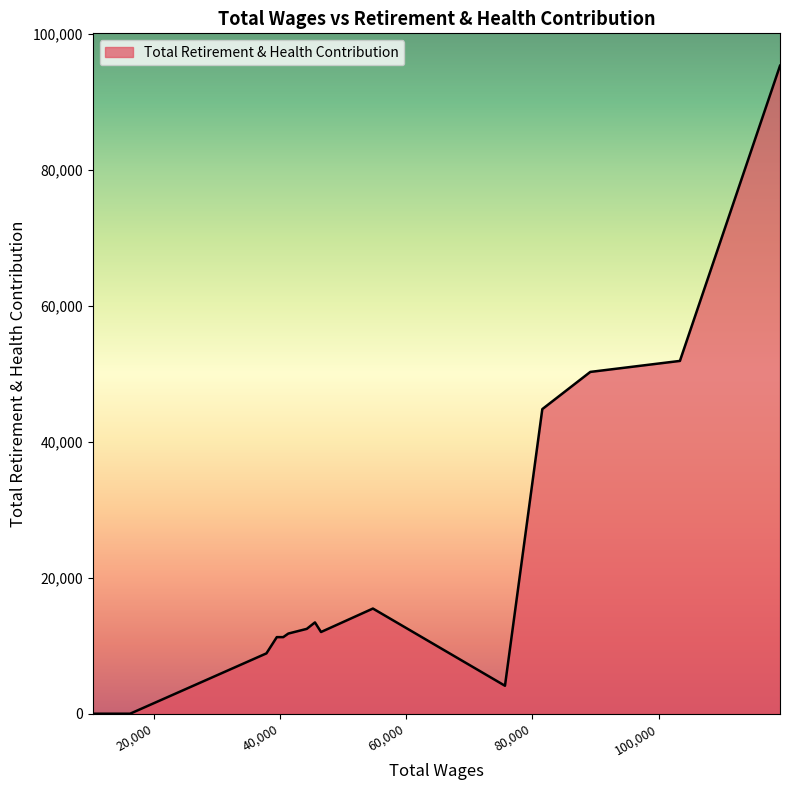

What is the maximum value shown in the chart?

95266